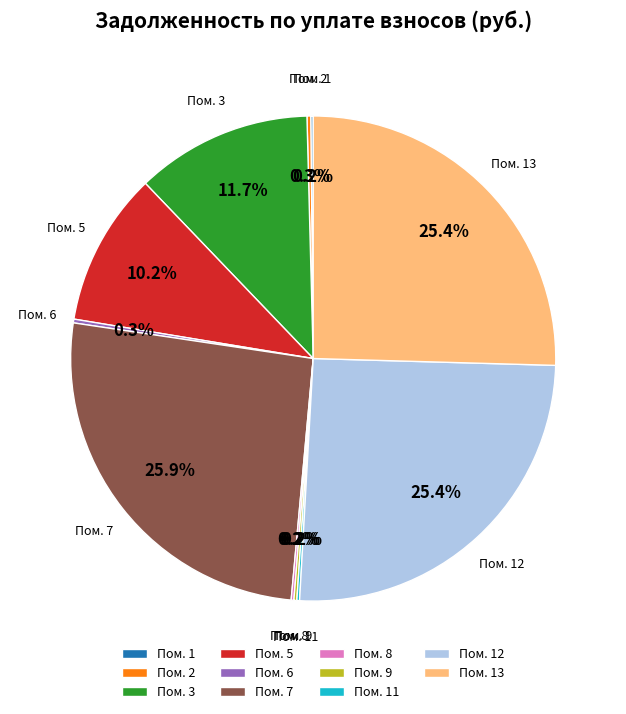

Does any single category account for the majority?

No